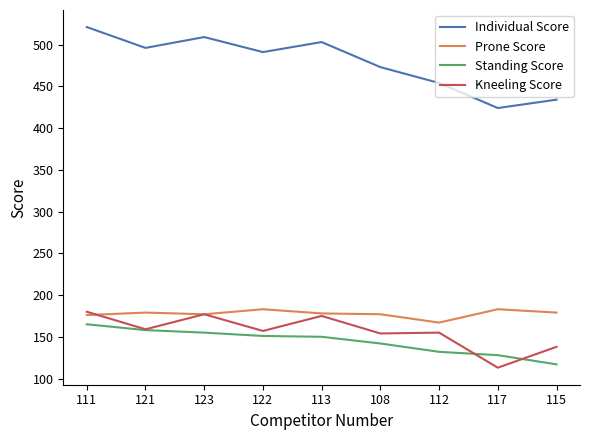

At which category is the sum across all series the highest?

111